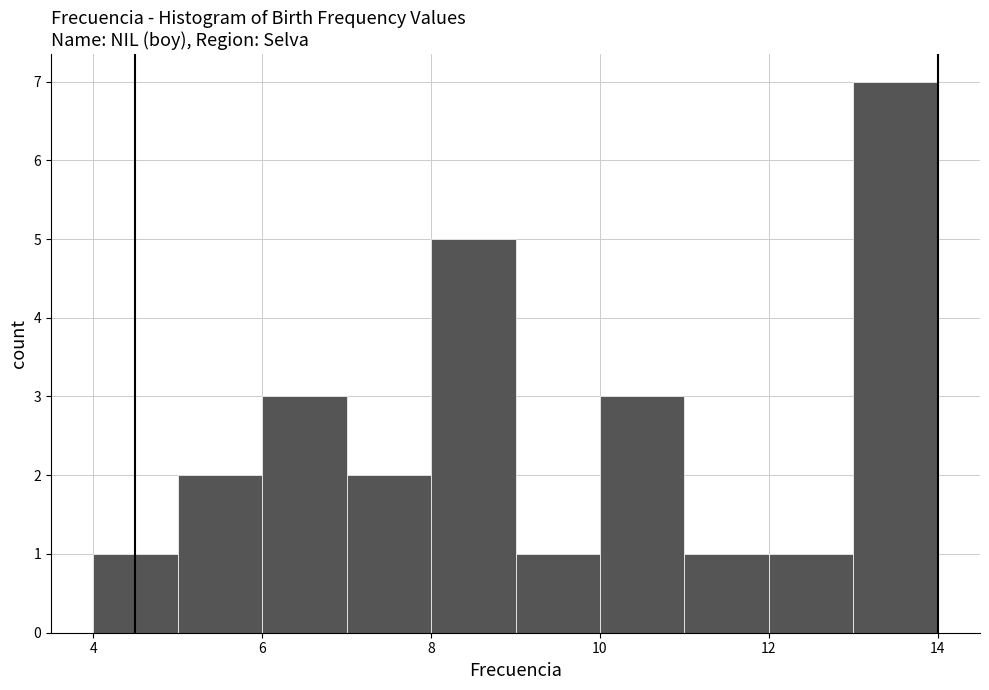

What is the height of the bar covering 8 to 9 on the x-axis? The values are not printed on the chart, so give them approximately, as read against the axis.

5